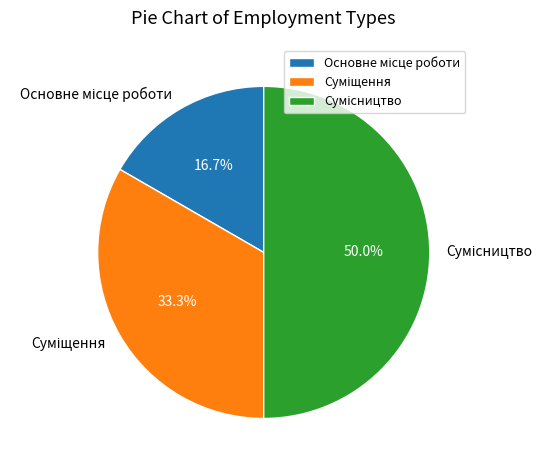

Do Суміщення and Сумісництво together represent more than half of the pie?

Yes